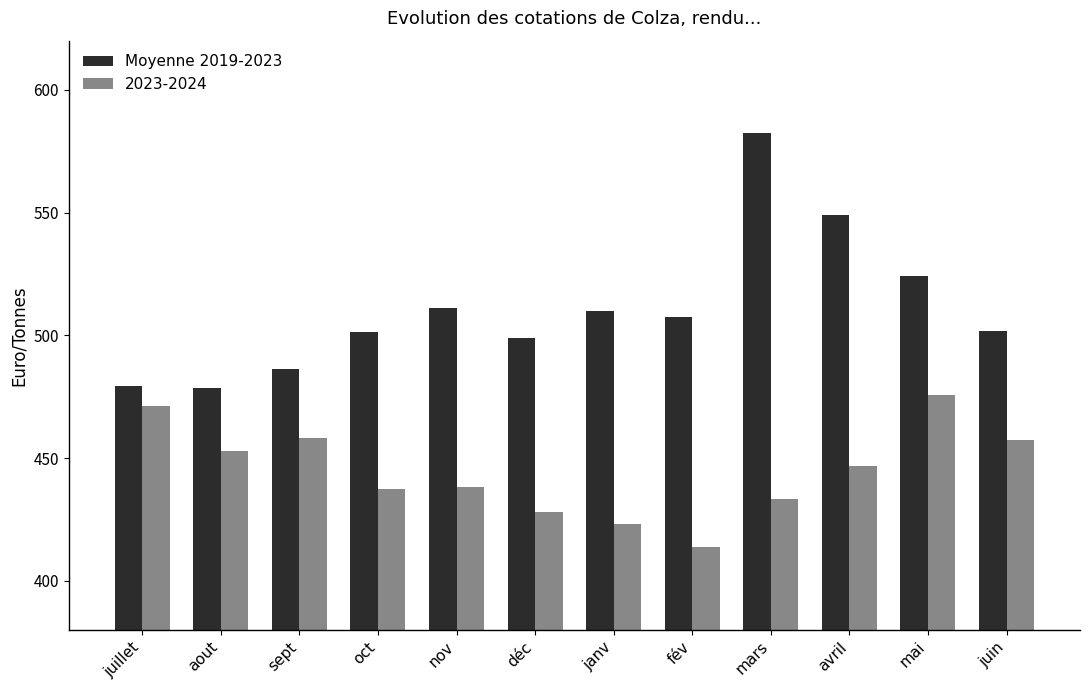

Rank the series by their maximum value, from lowest to highest.

2023-2024, Moyenne 2019-2023